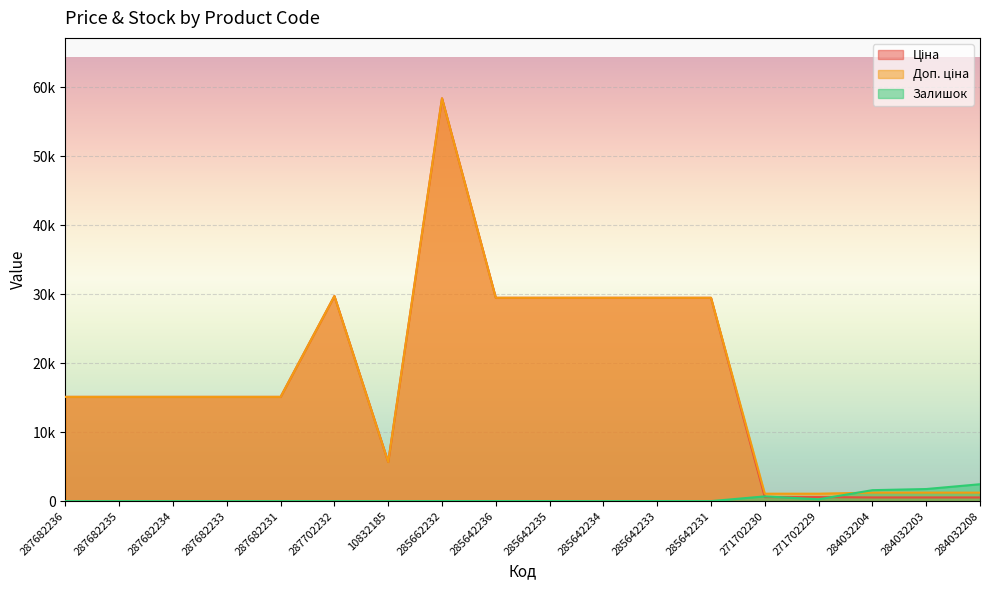

At which category is the sum across all series the highest?

285662232